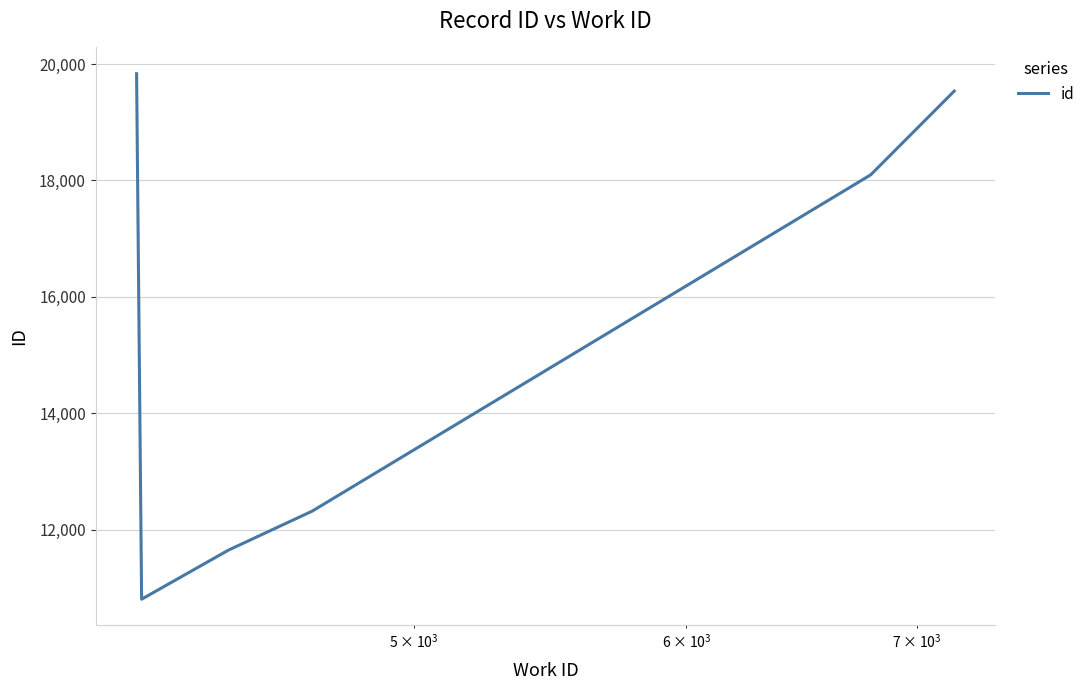

What is the sum of all values?

92246